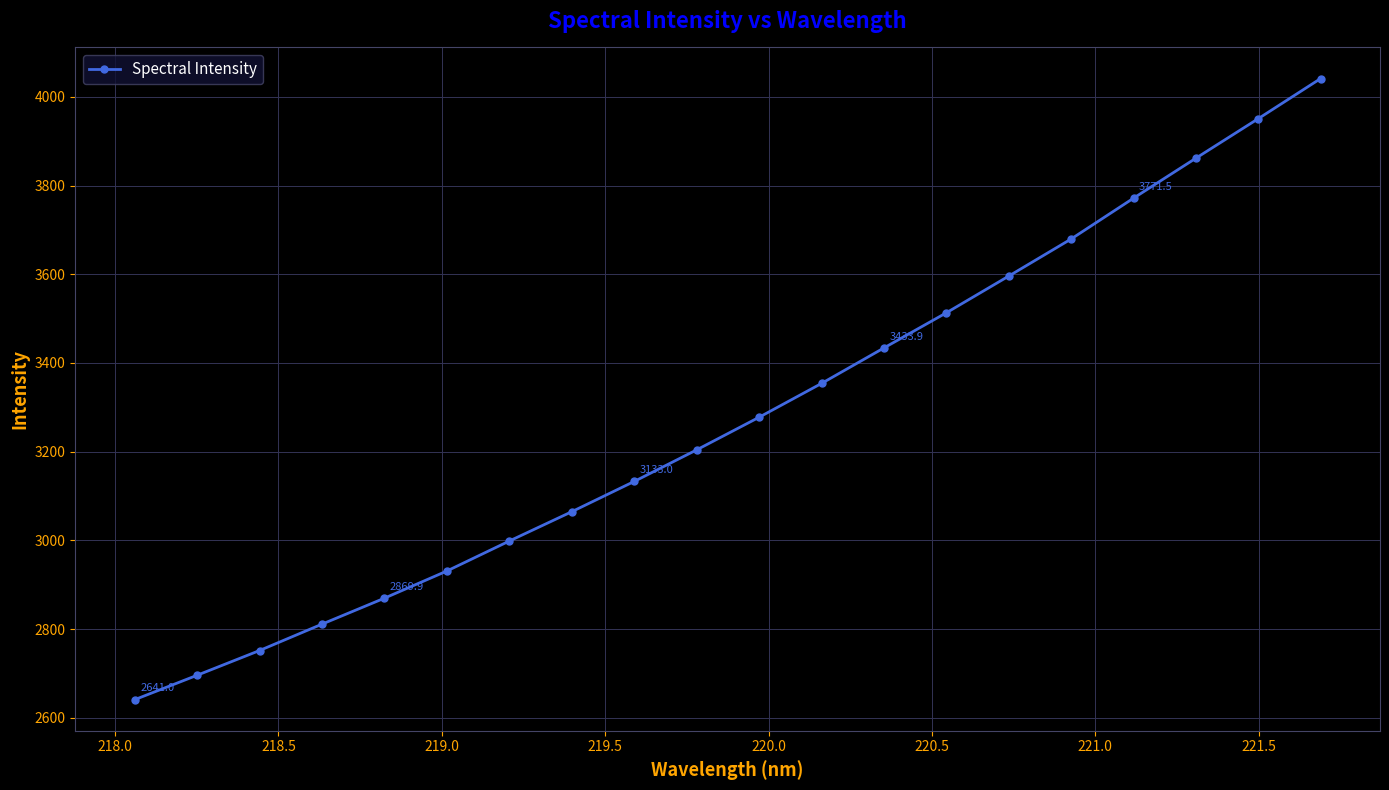

What is the smallest value displayed?

2641.0